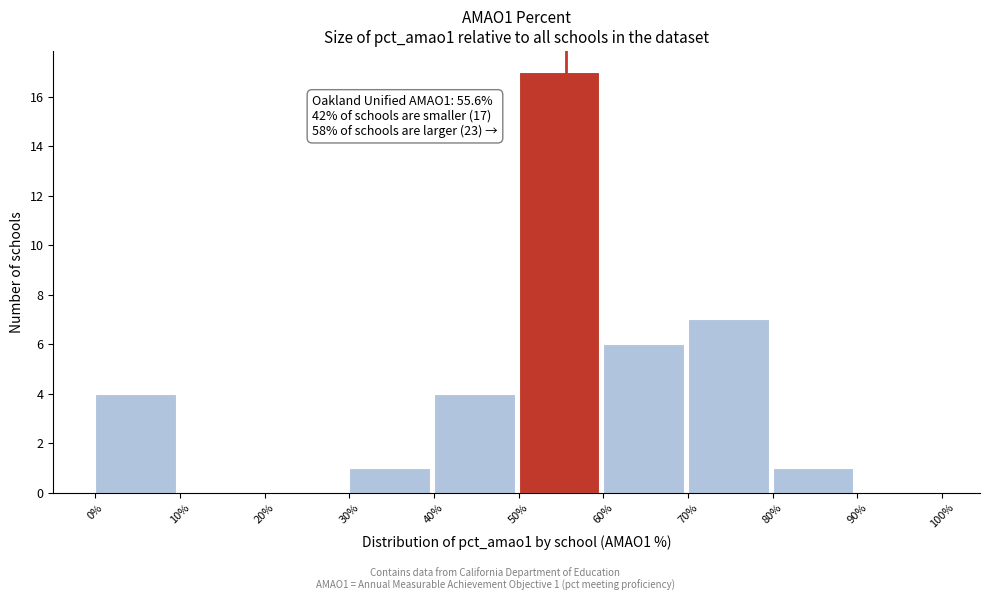

Which range on the x-axis has the tallest bar?

50% to 60%